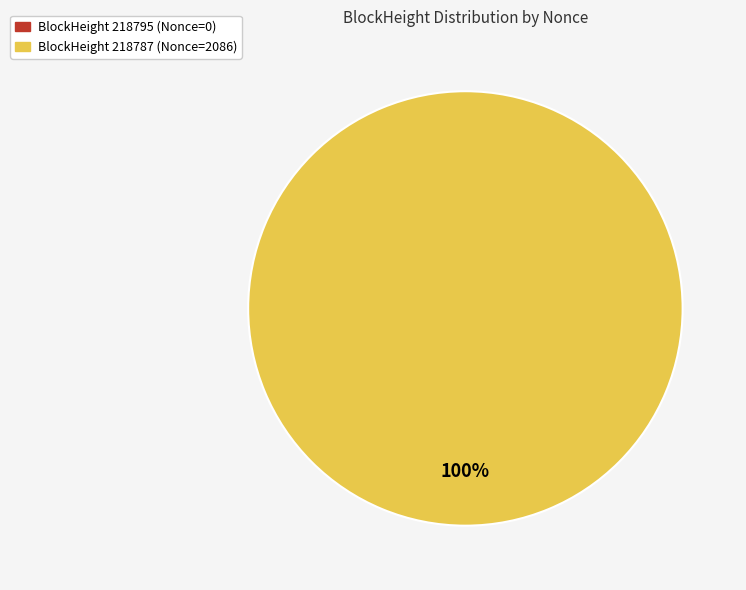

What percentage is the 218787 slice, to the nearest percent?

100%